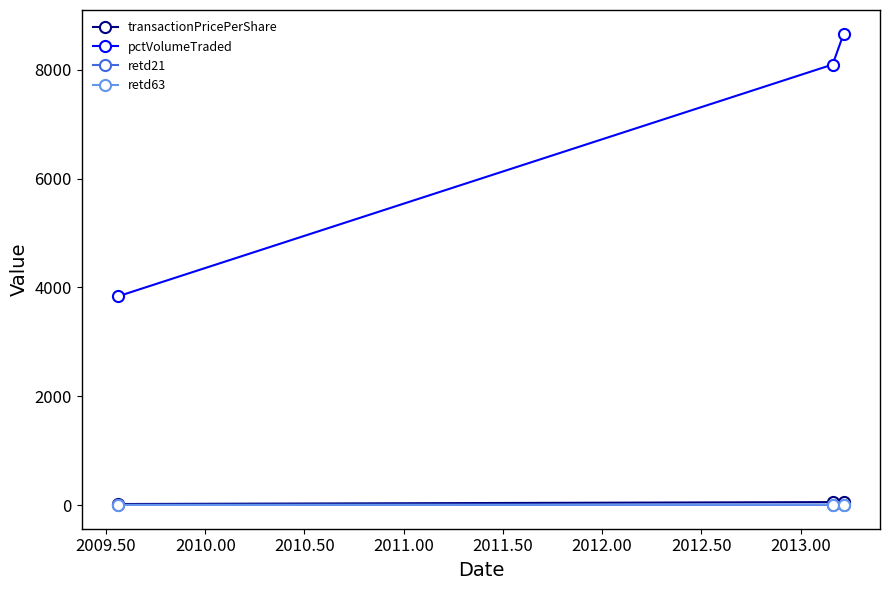

Which series has the largest range (max minus min)?

pctVolumeTraded